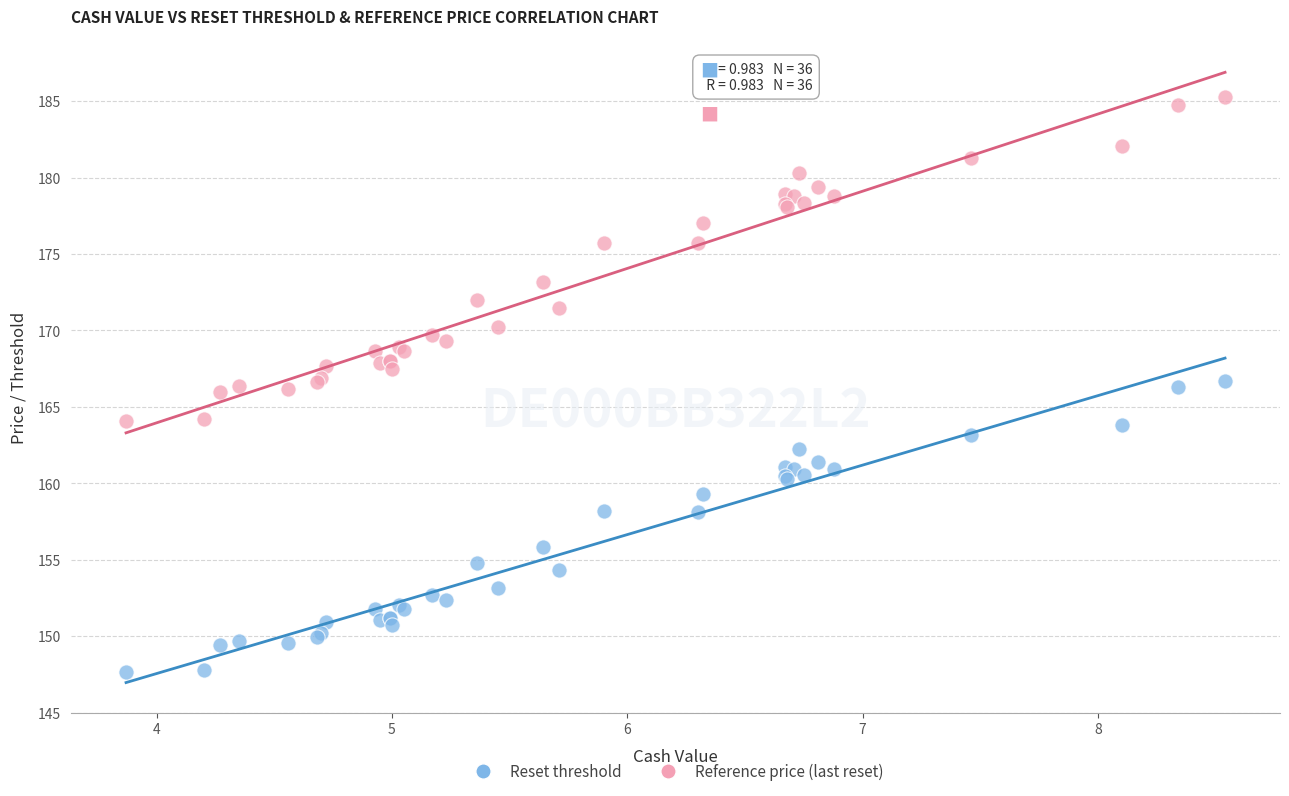

In the Reference price (last reset) series, what Y value is closest to 174?

173.2